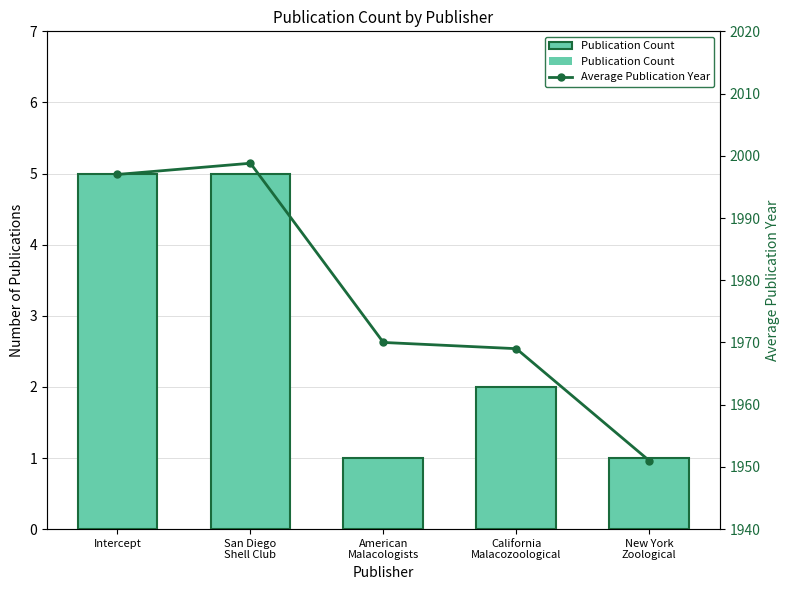

True or false: Average Publication Year has a value of 1970.0 at American
Malacologists.

True